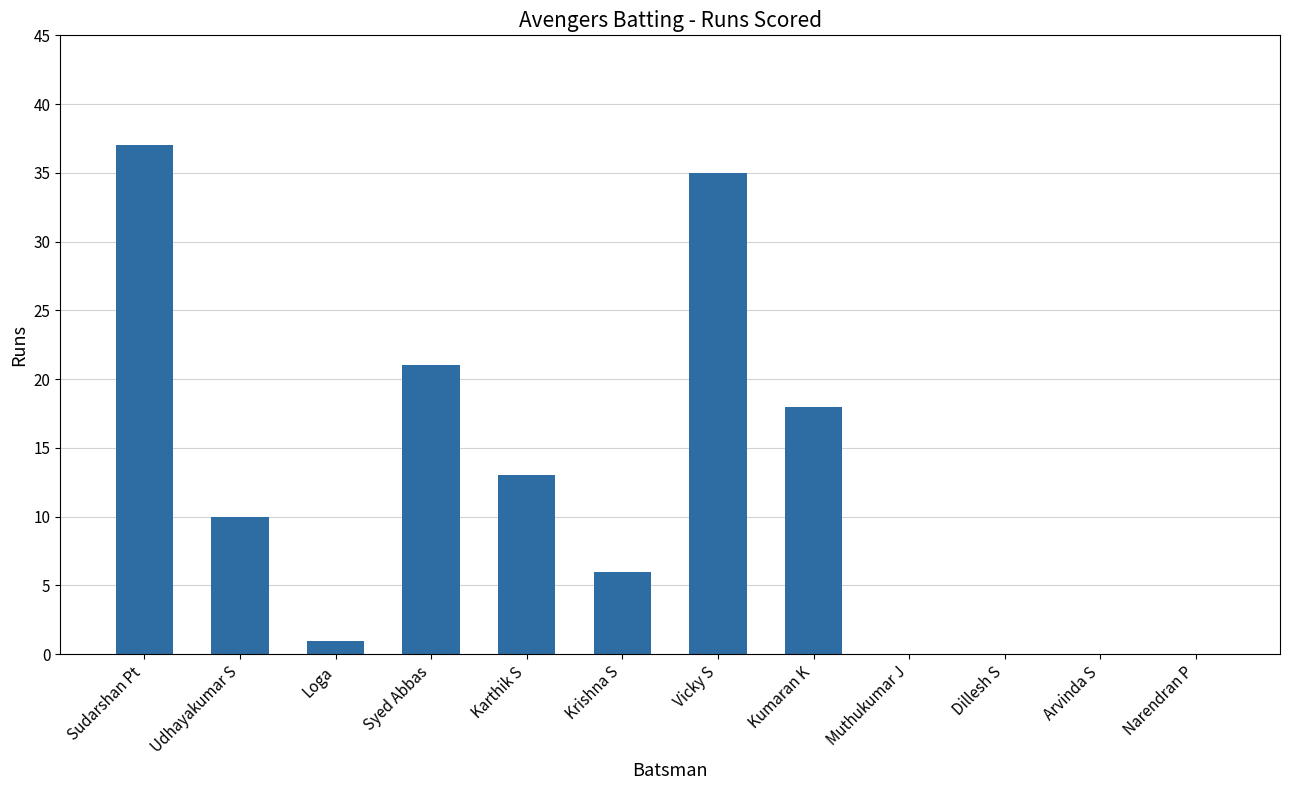

What is the sum of all values?

141